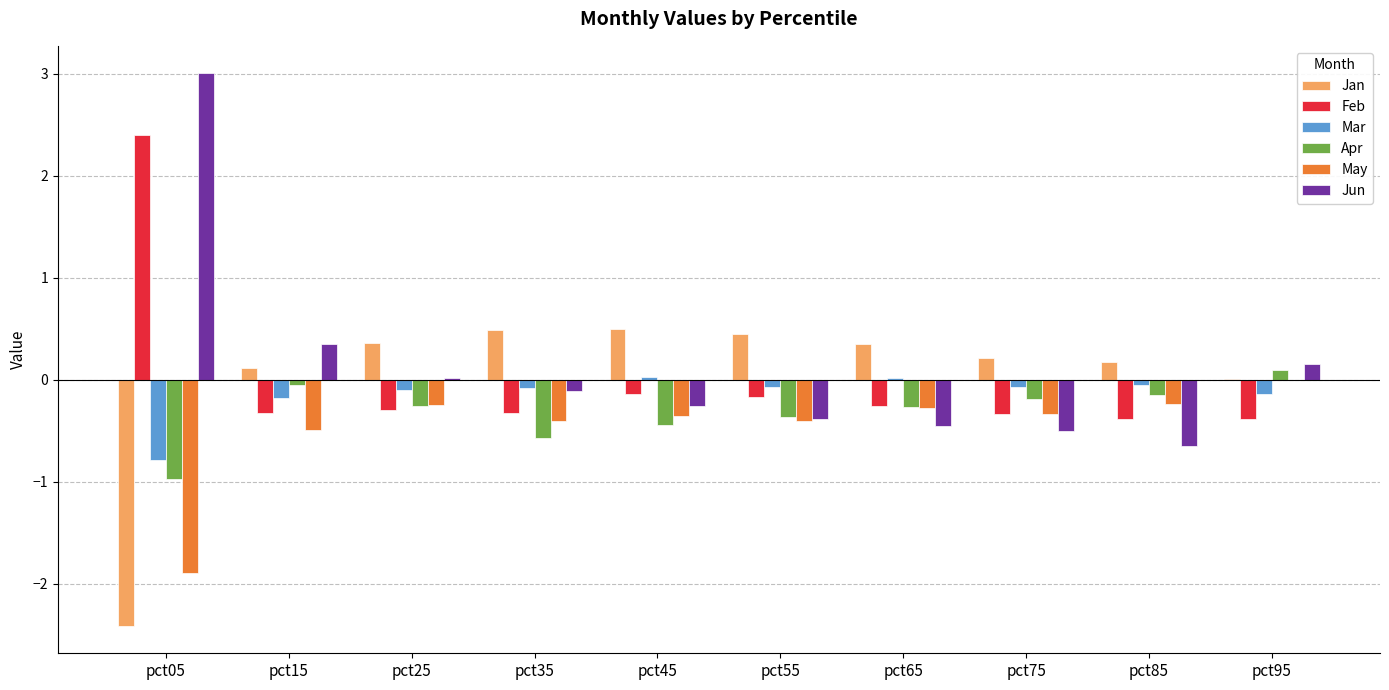

What is the spread (max minus min) of values at pct35?

1.1